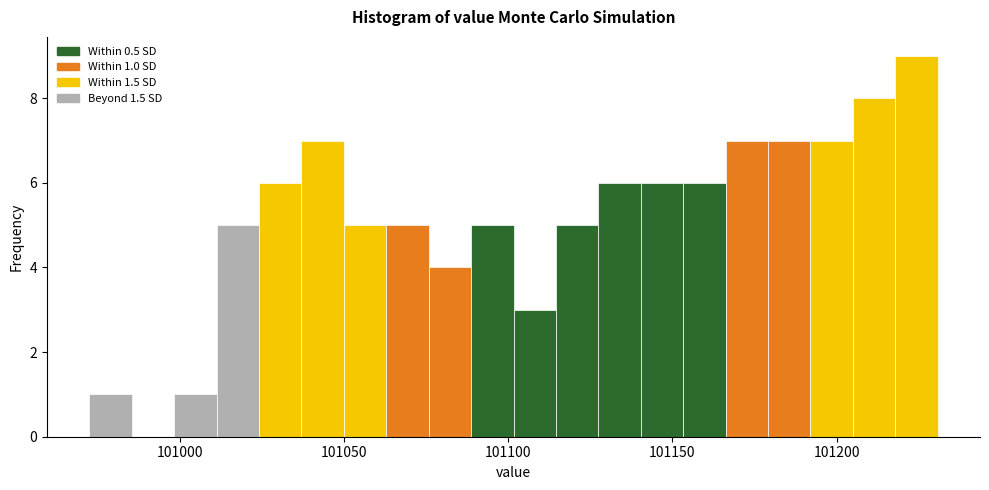

Read against the x-axis, roughly where is the centre of the tallest bar?

101225